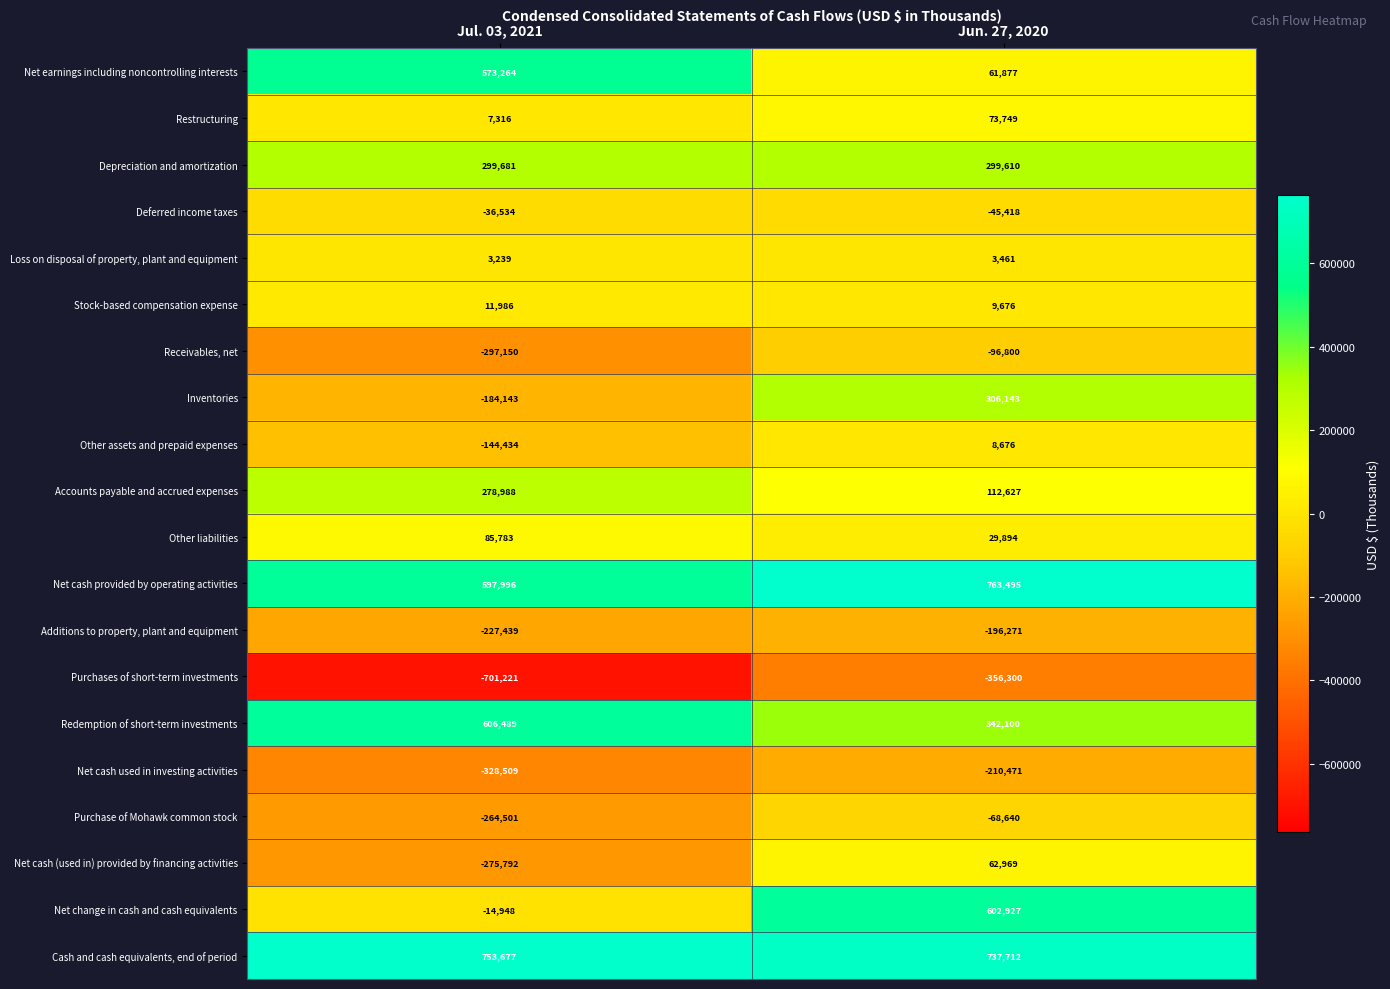

What is the approximate value of Purchases of short-term investments at Jun. 27, 2020, to the nearest 10?

-356300